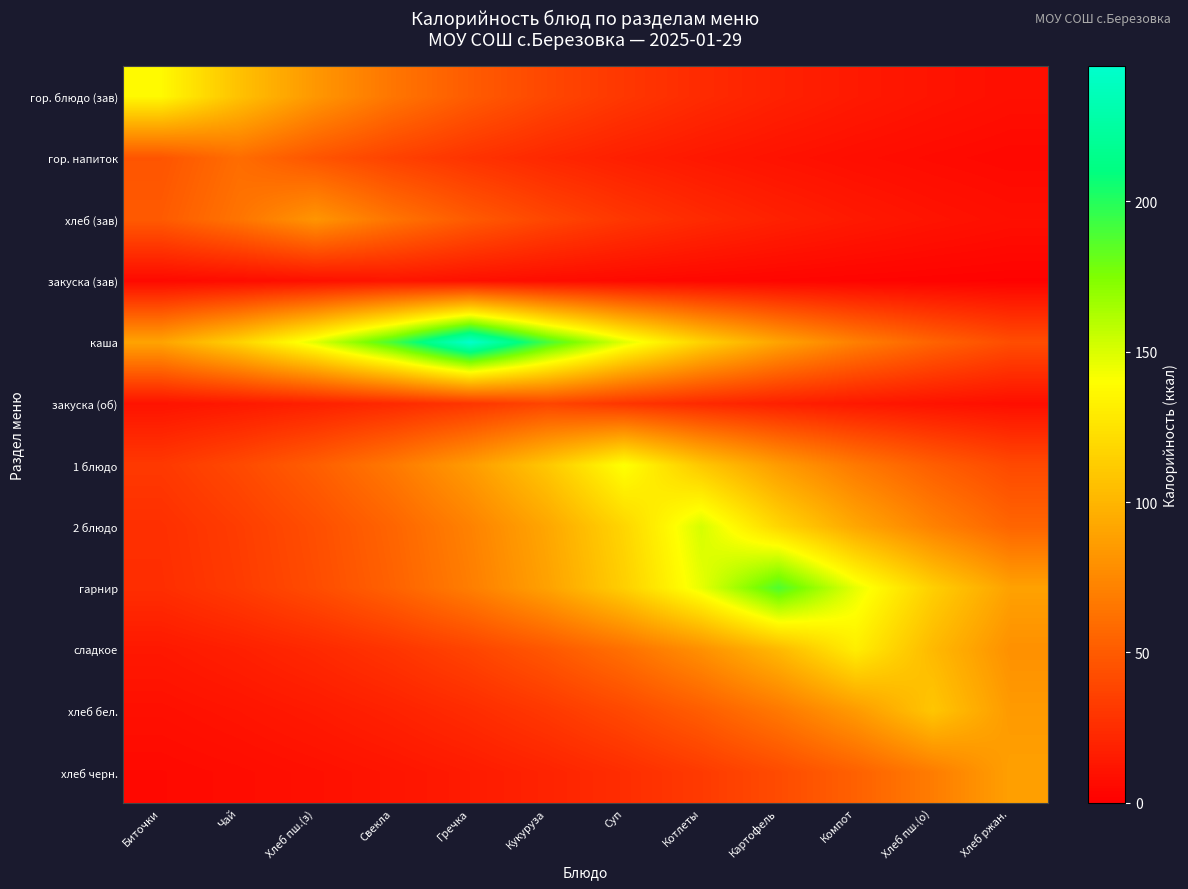

Which series has the widest spread of values?

каша